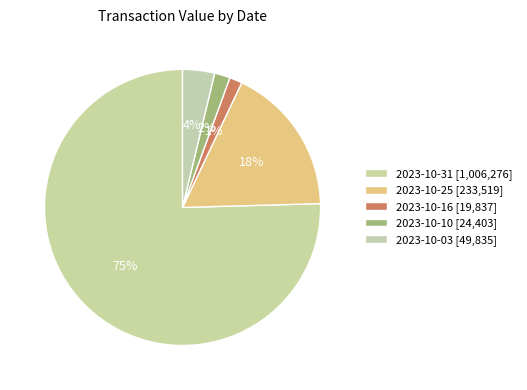

Count the number of slices in the pie.

5